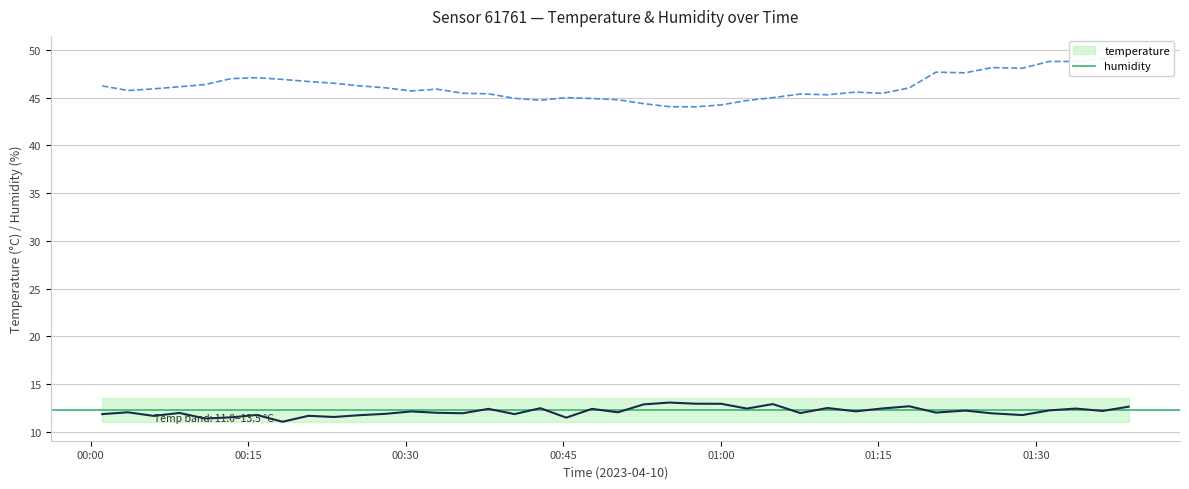

What is the highest value of the temperature series?

13.1